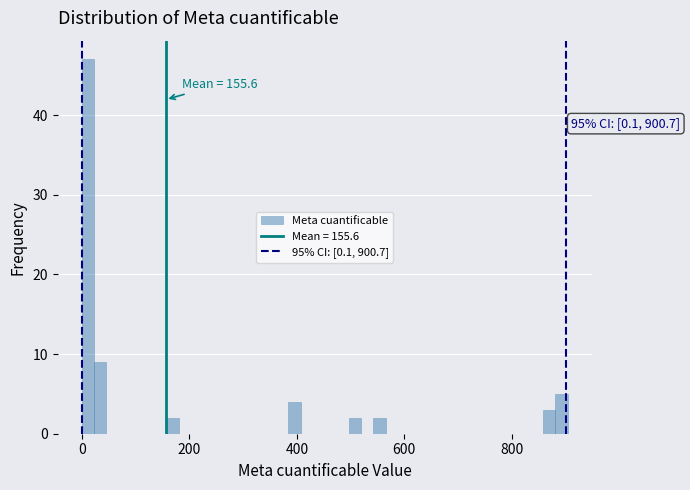

Read against the x-axis, roughly where is the centre of the tallest bar?

20